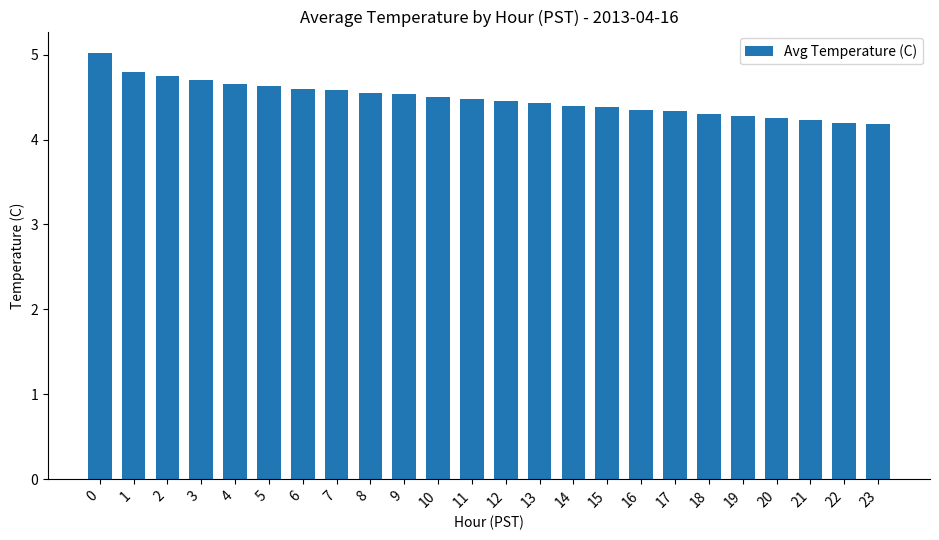

What is the difference between the maximum and minimum values?

0.8